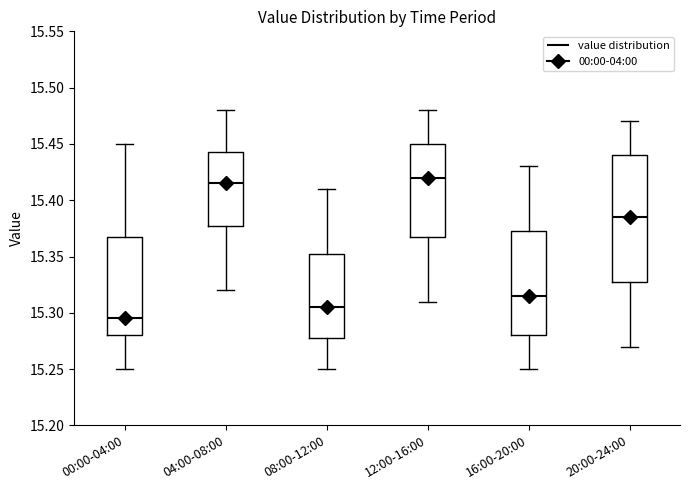

Comparing the boxes themselves (not the whiskers), which one is the tallest?

20:00-24:00